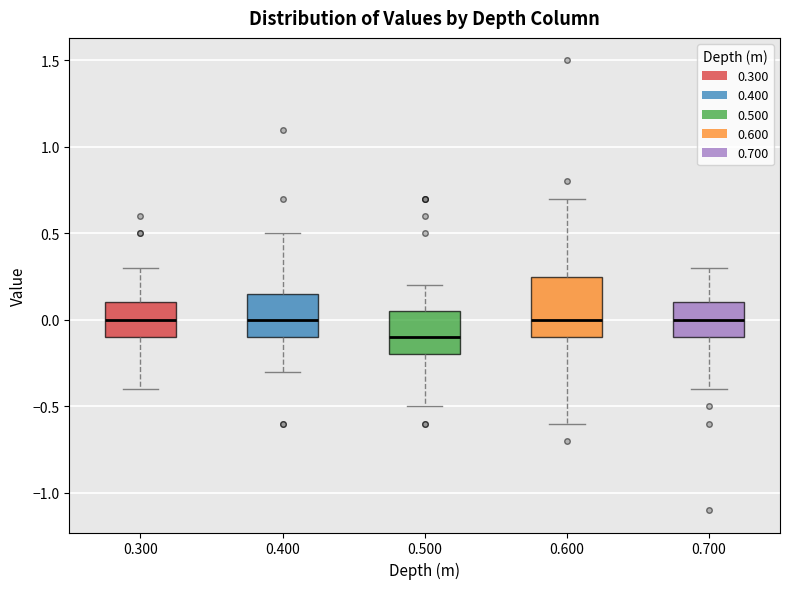

Where is the lower edge of the box at x = 0.500 on the y-axis? The values are not printed on the chart, so give them approximately, as read against the axis.

-0.20